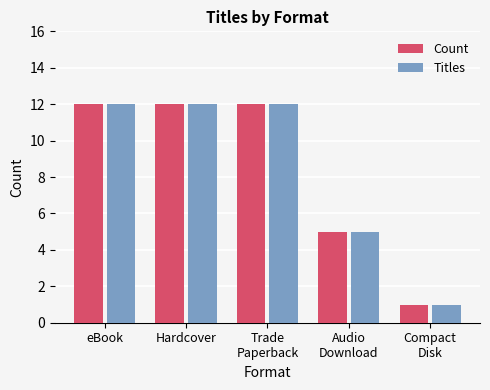

What is the sum of all Count values?

42